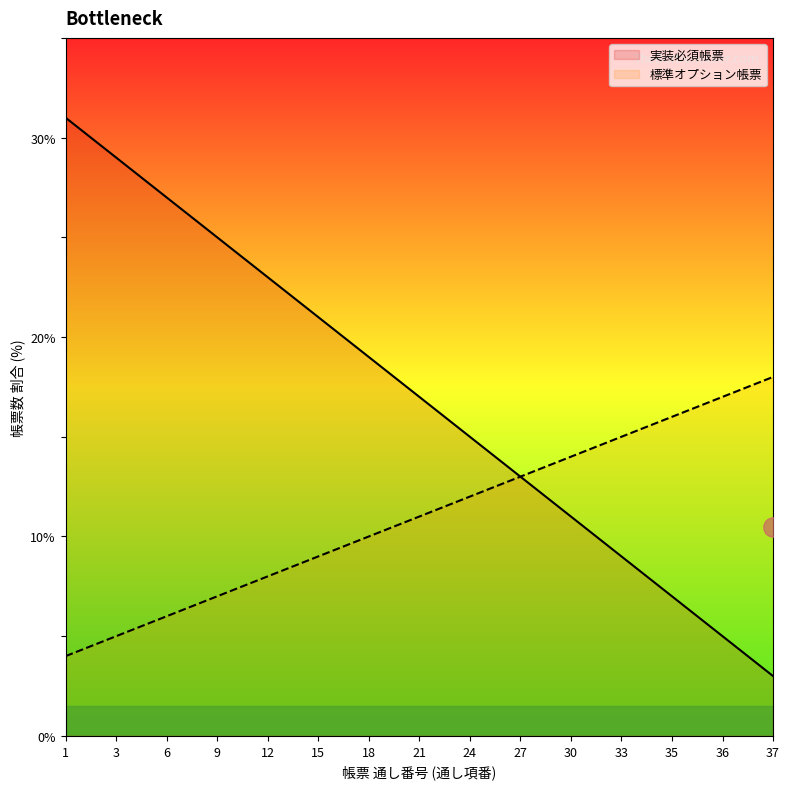

True or false: 標準オプション帳票 and 実装必須帳票 intersect in this chart.

False